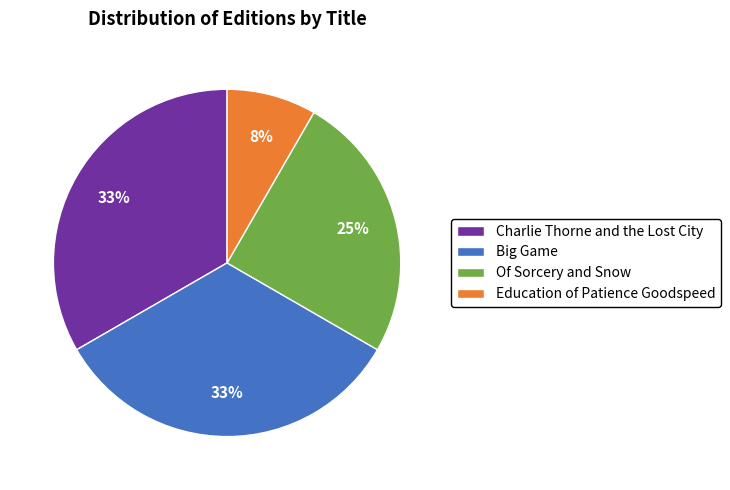

Do Of Sorcery and Snow and Charlie Thorne and the Lost City together represent more than half of the pie?

Yes